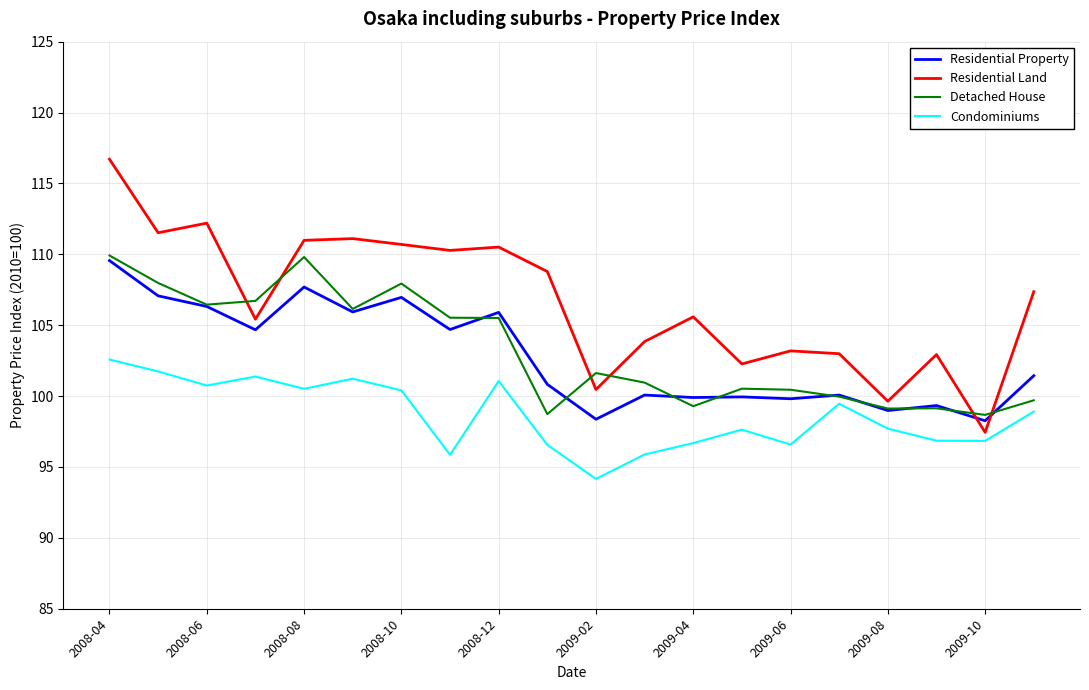

What is the highest value of the Residential Land series?

116.7